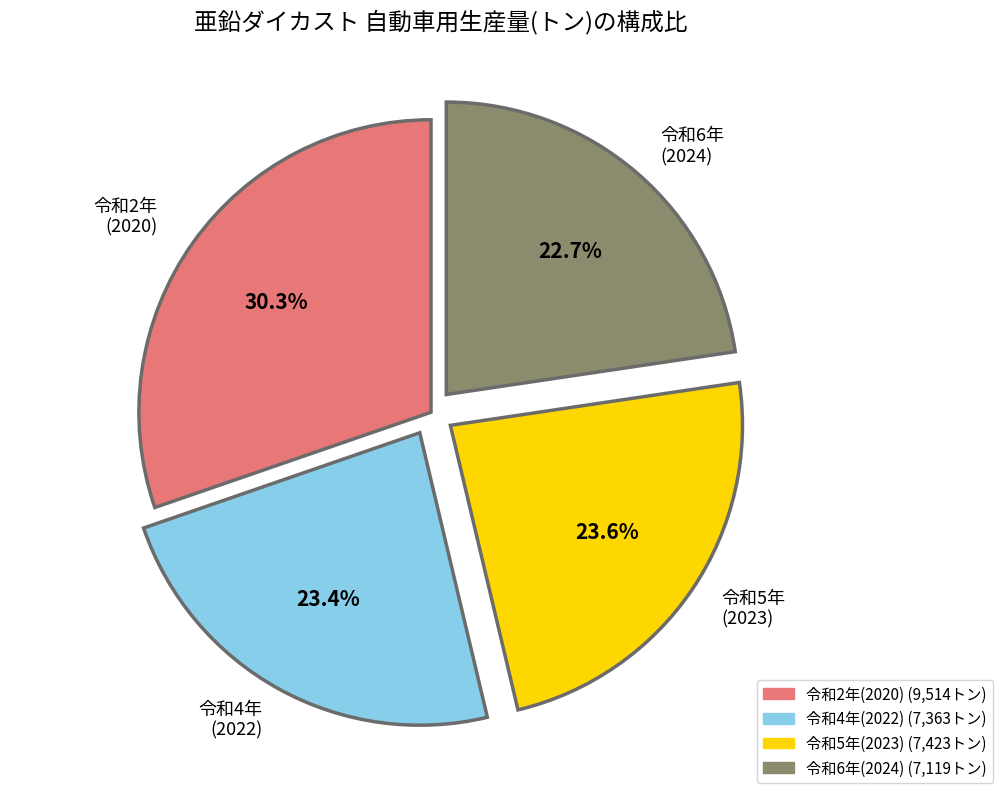

Is there any slice that represents more than half of the pie?

No